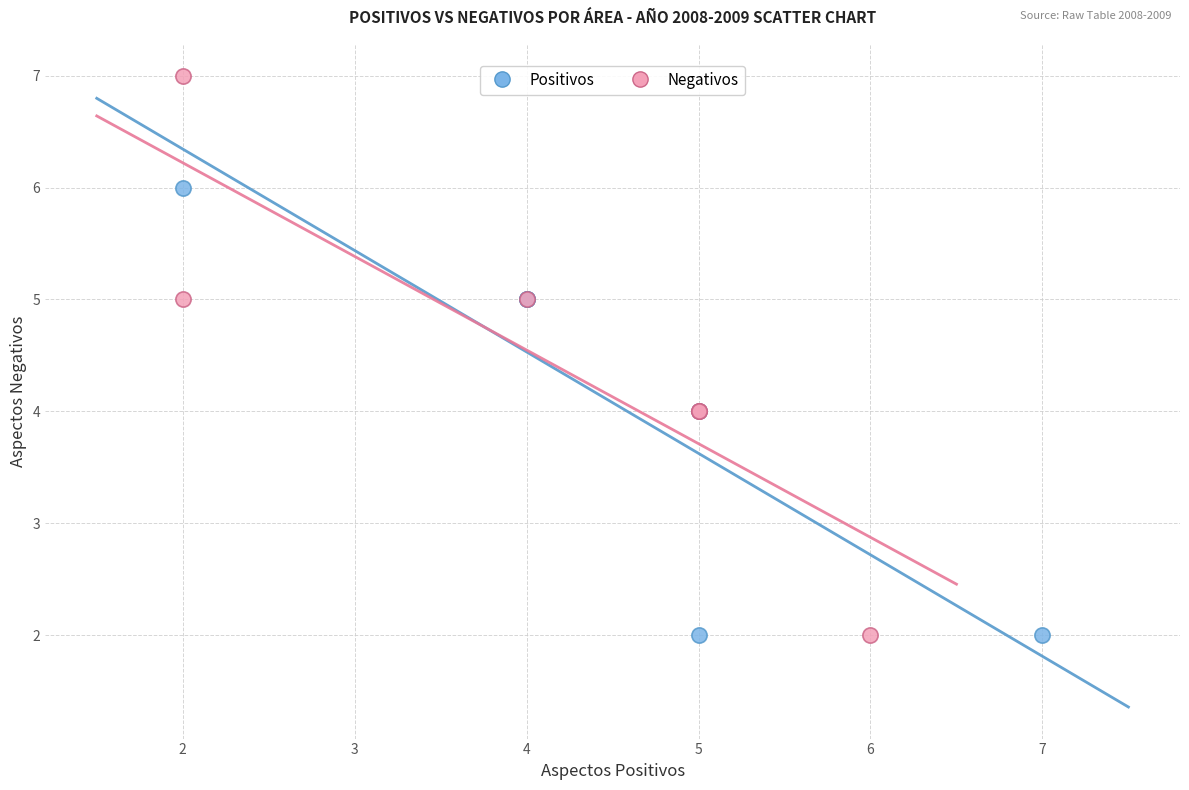

Which series contains the highest Y value?

Negativos